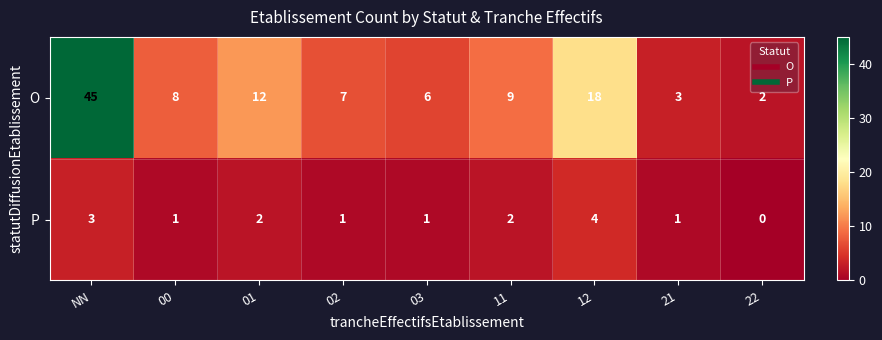

Where is O nearest to the value 23?

12